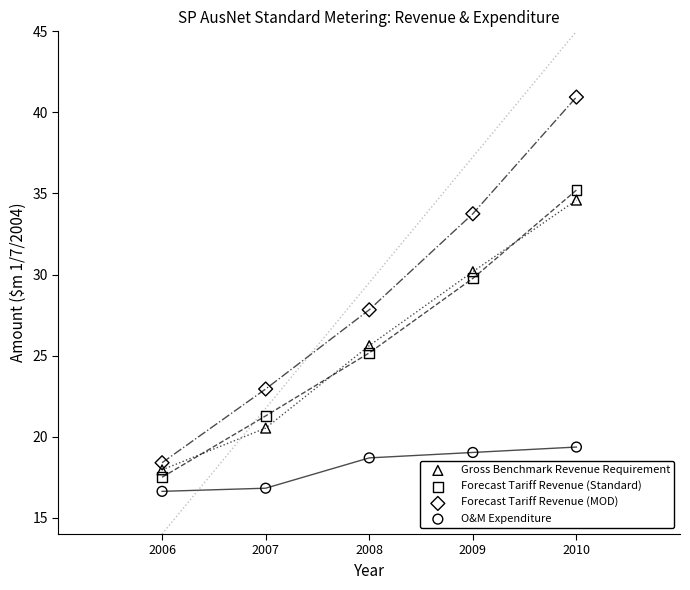

Across all data points, what is the range of Y values (max minus min)?

24.3